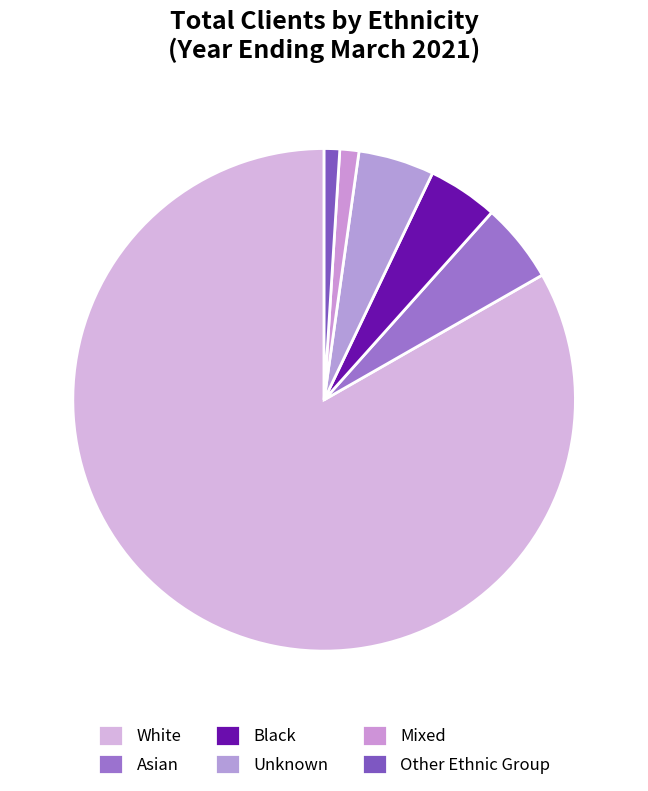

How many slices are in this pie chart?

6